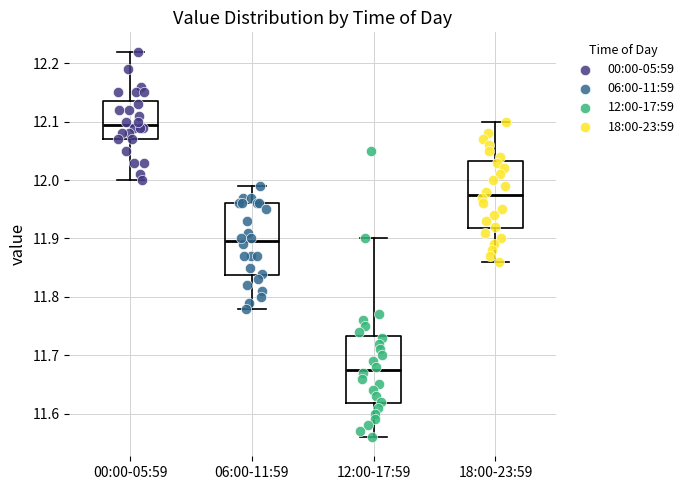

Reading left to right, read every box against the y-axis: the position of its median line, the range the box covers, and the ends of its whiskers. The values are not printed on the chart, so give them approximately, as read against the axis.

00:00-05:59: median 12.10, box 12.07 to 12.14, whiskers 12.00 to 12.22
06:00-11:59: median 11.90, box 11.84 to 11.96, whiskers 11.78 to 11.99
12:00-17:59: median 11.68, box 11.62 to 11.73, whiskers 11.56 to 11.90
18:00-23:59: median 11.98, box 11.92 to 12.03, whiskers 11.86 to 12.10